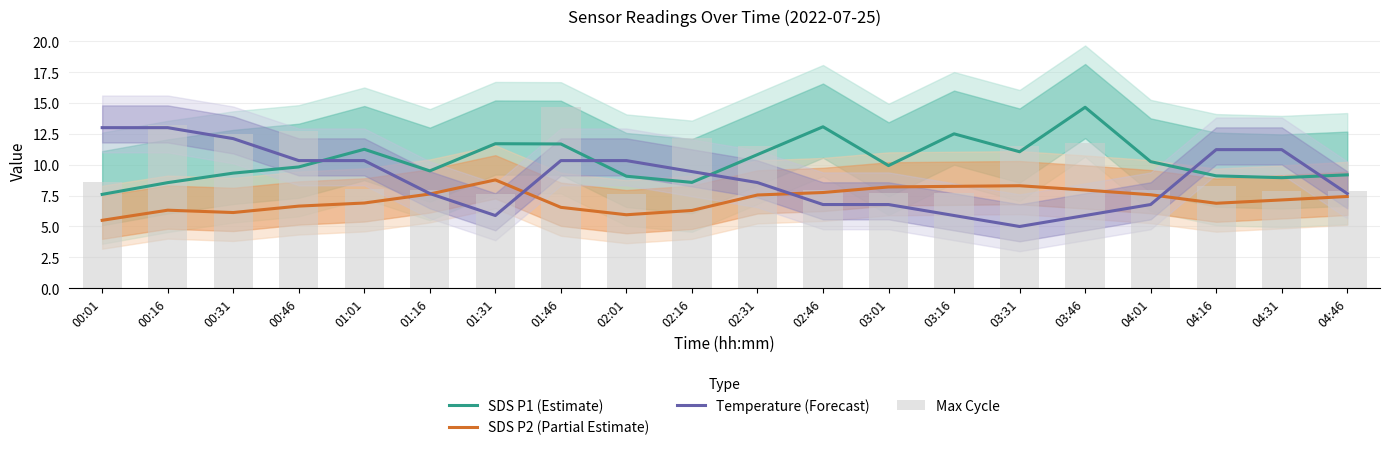

At which category does the chart reach its minimum across all series?

03:31